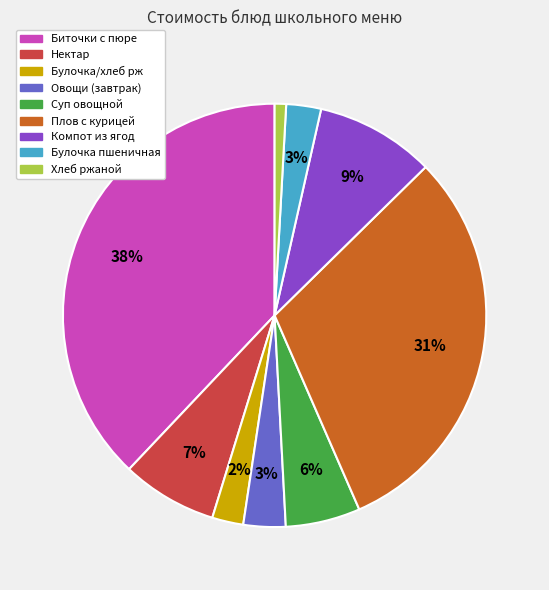

What is the smallest slice in the pie chart?

Хлеб ржаной